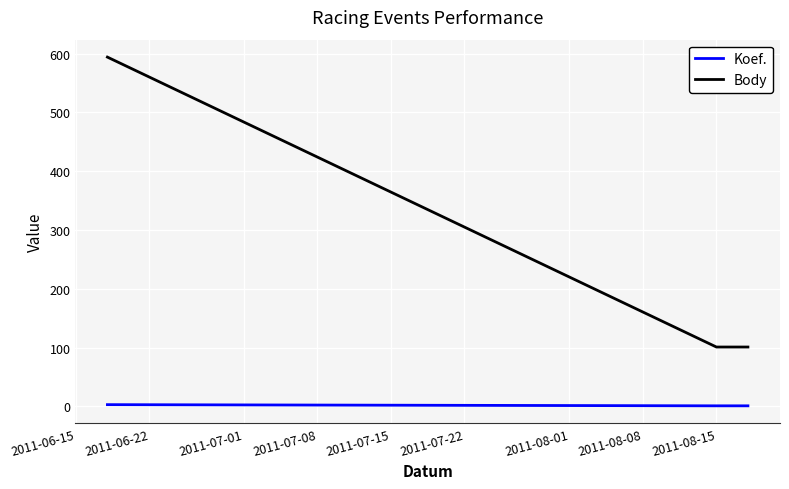

True or false: Body has more than 2 interior local peaks.

False